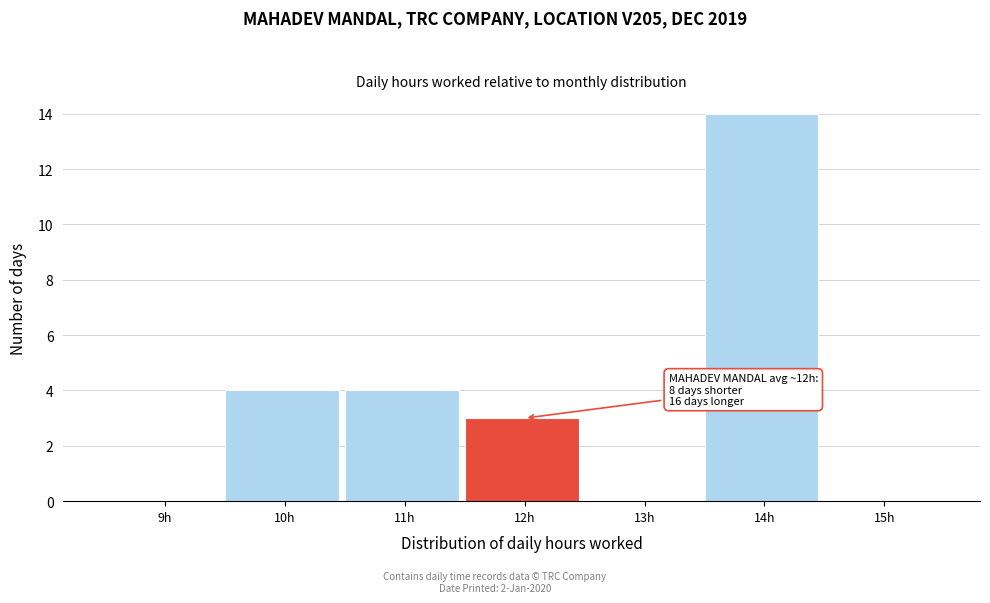

Reading right to left, transcribe all the data shown in this chart.

15h=0	14h=14	13h=0	12h=3	11h=4	10h=4	9h=0